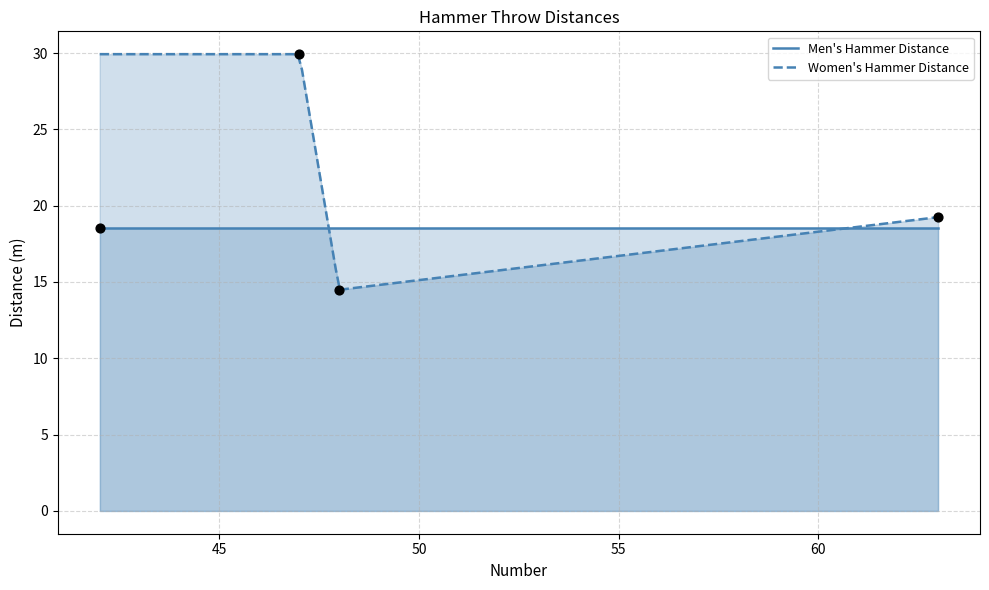

Between 50 and 45, which is larger?

45